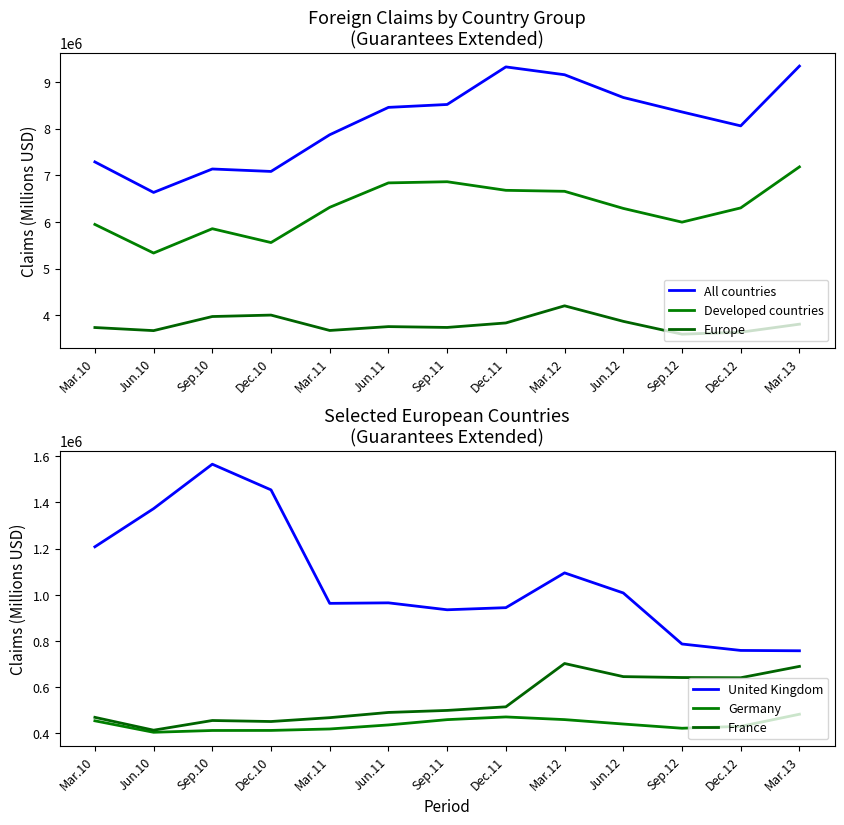

How many distinct data groups are displayed?

6